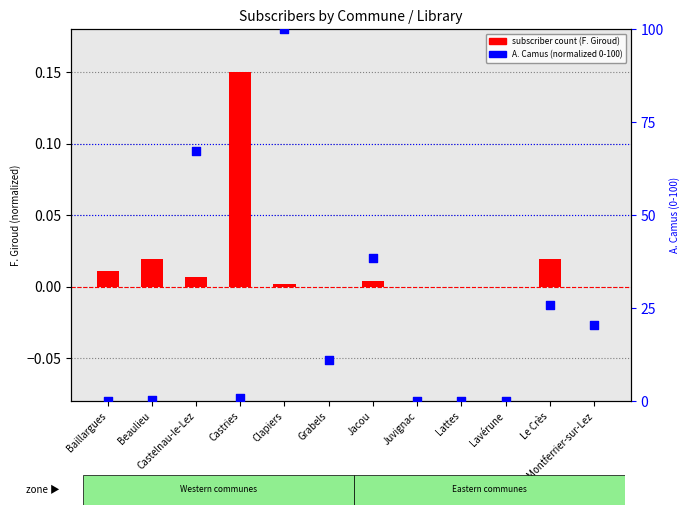

Which series has the largest Y range (max minus min)?

A. Camus (normalized)